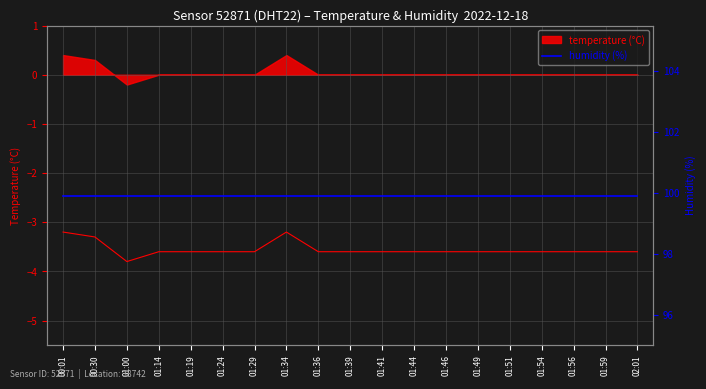

Reading right to left, what are all the values shown in this chart?

02:01=-3.6	01:59=-3.6	01:56=-3.6	01:54=-3.6	01:51=-3.6	01:49=-3.6	01:46=-3.6	01:44=-3.6	01:41=-3.6	01:39=-3.6	01:36=-3.6	01:34=-3.2	01:29=-3.6	01:24=-3.6	01:19=-3.6	01:14=-3.6	01:00=-3.8	00:30=-3.3	00:01=-3.2